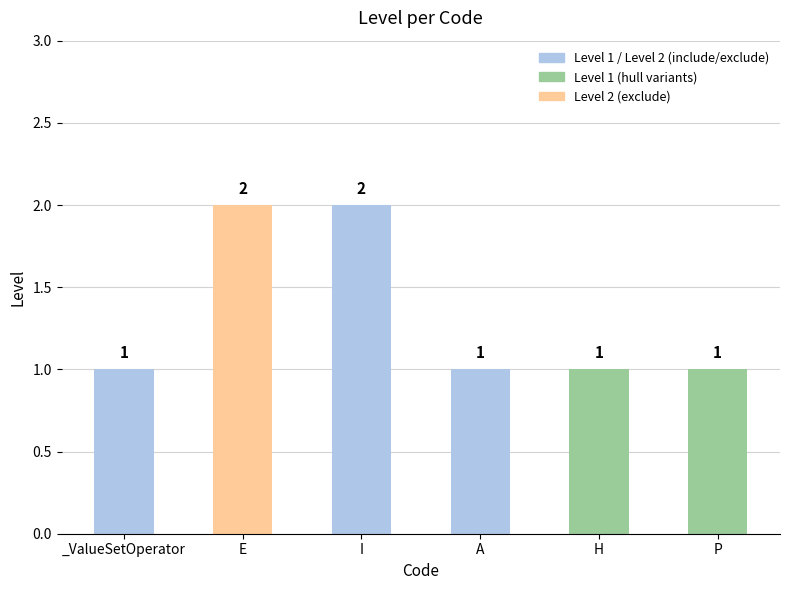

What is the sum of all values?

8